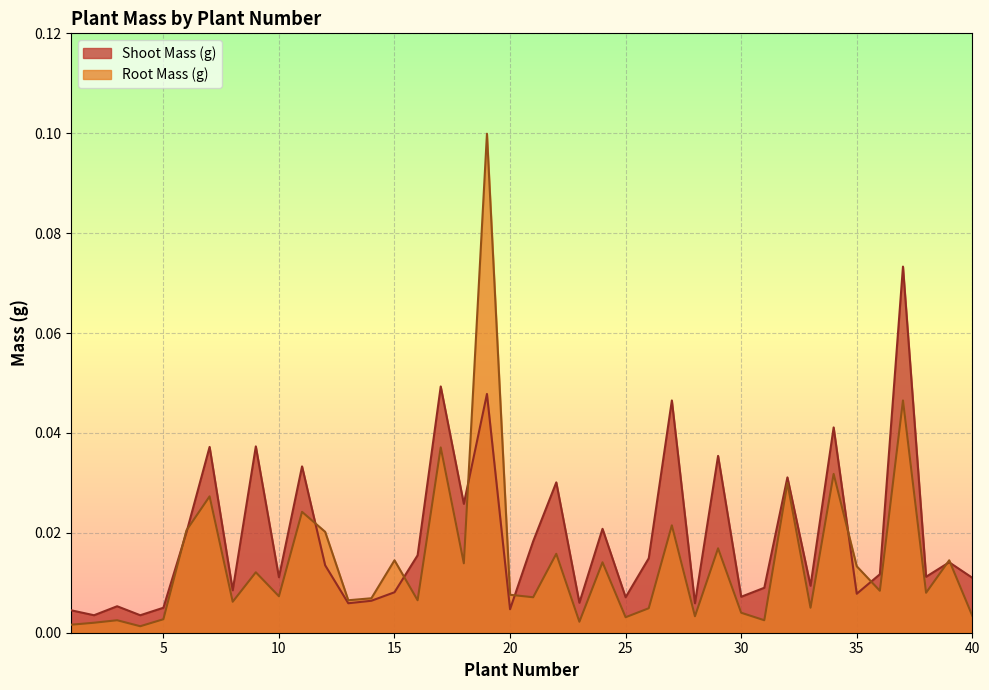

What is the sum of all Root Mass (g) values?

0.6